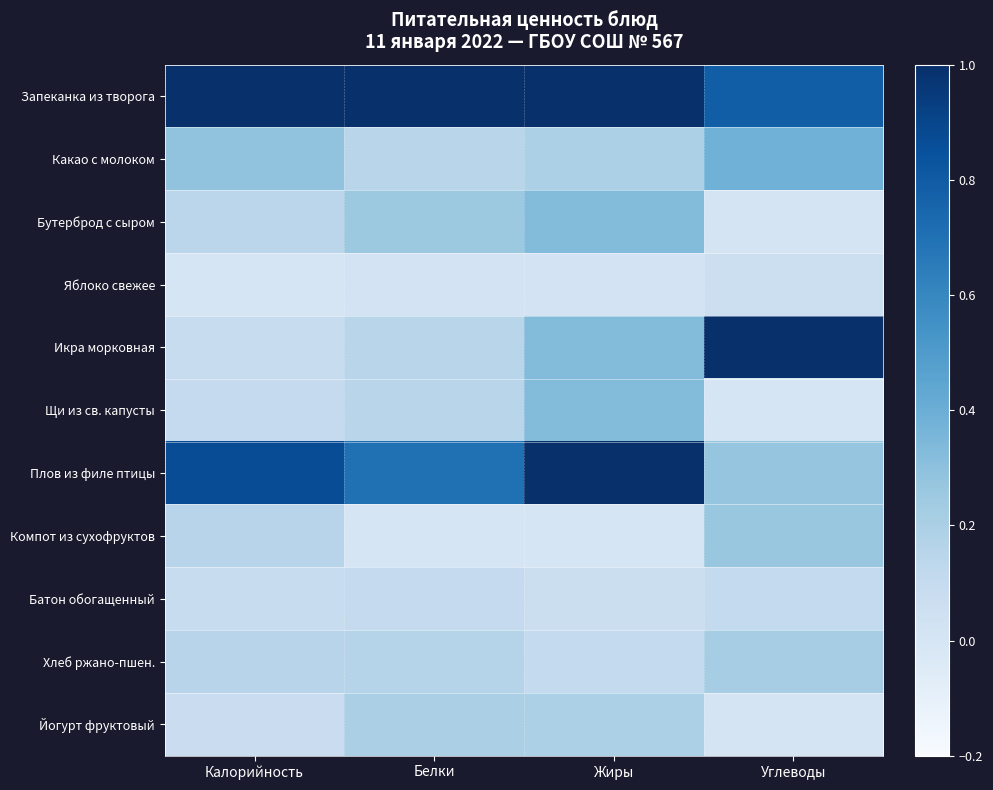

Reading left to right, list all the values displayed in this chart.

Запеканка из творога: Калорийность=1.0	Белки=1.0	Жиры=1.0	Углеводы=0.8
Какао с молоком: Калорийность=0.3	Белки=0.1	Жиры=0.2	Углеводы=0.4
Бутерброд с сыром: Калорийность=0.1	Белки=0.2	Жиры=0.3	Углеводы=0.0
Яблоко свежее: Калорийность=0.0	Белки=0.0	Жиры=0.0	Углеводы=0.1
Икра морковная: Калорийность=0.1	Белки=0.1	Жиры=0.3	Углеводы=1.0
Щи из св. капусты: Калорийность=0.1	Белки=0.1	Жиры=0.3	Углеводы=0.0
Плов из филе птицы: Калорийность=0.9	Белки=0.7	Жиры=1.0	Углеводы=0.3
Компот из сухофруктов: Калорийность=0.2	Белки=0.0	Жиры=0.0	Углеводы=0.3
Батон обогащенный: Калорийность=0.1	Белки=0.1	Жиры=0.1	Углеводы=0.1
Хлеб ржано-пшен.: Калорийность=0.2	Белки=0.2	Жиры=0.1	Углеводы=0.2
Йогурт фруктовый: Калорийность=0.1	Белки=0.2	Жиры=0.2	Углеводы=0.0